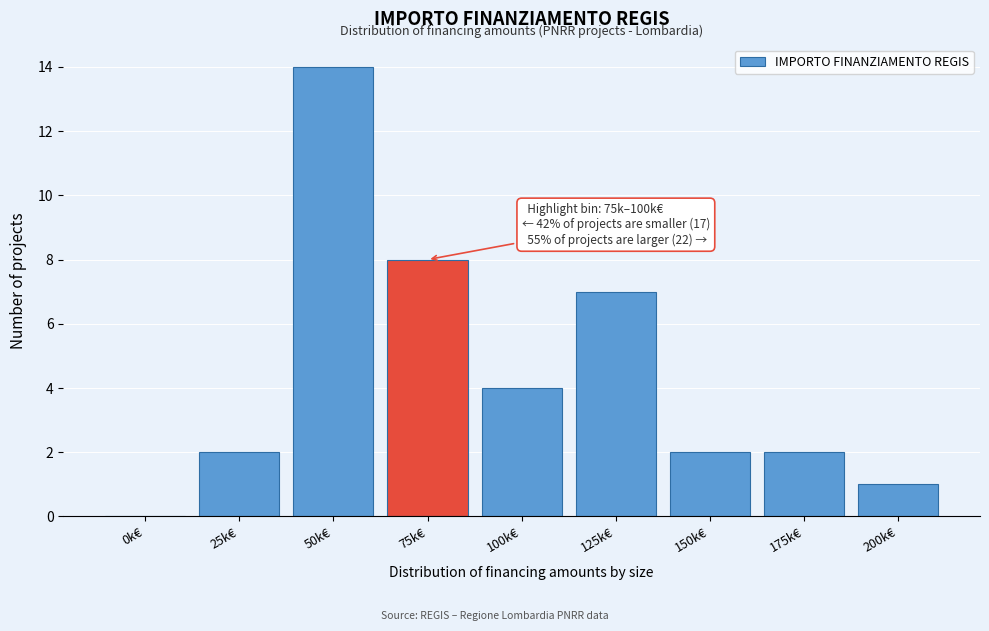

Reading left to right, what are all the values shown in this chart?

0k€=0	25k€=2	50k€=14	75k€=8	100k€=4	125k€=7	150k€=2	175k€=2	200k€=1